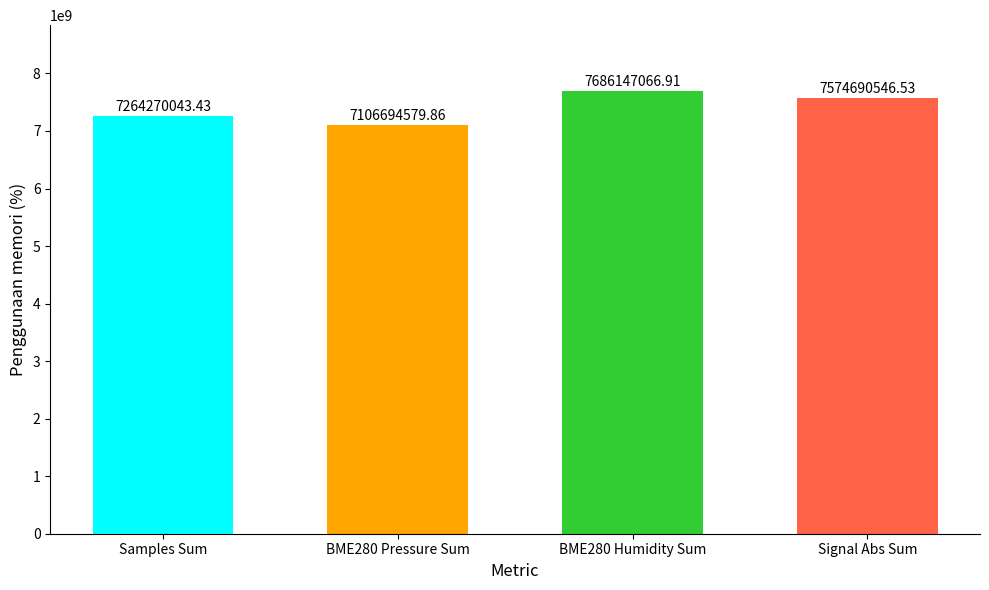

How many data points are less than 7574690546?

2